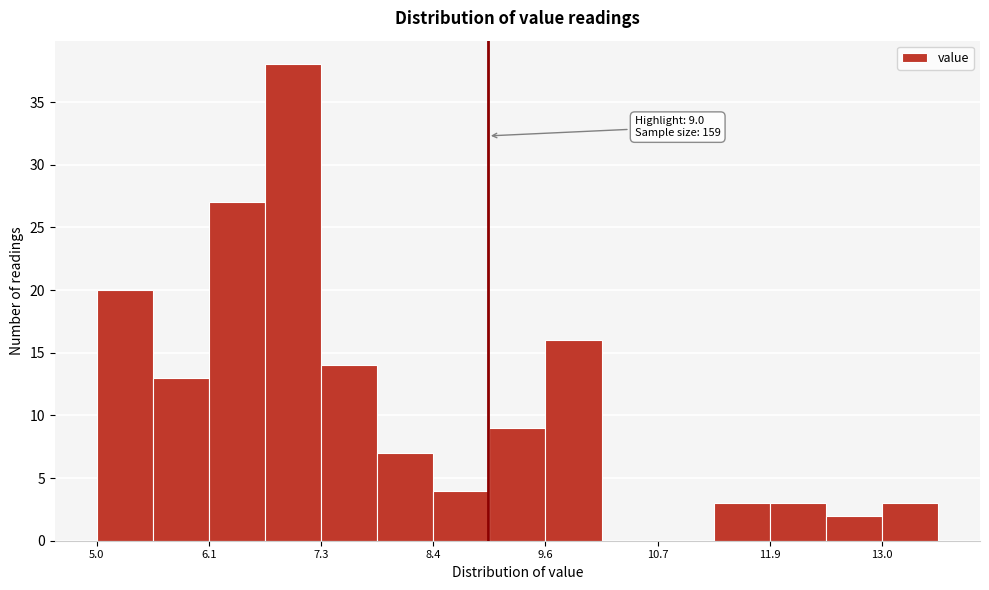

Read against the x-axis, roughly where is the centre of the tallest bar?

7.0